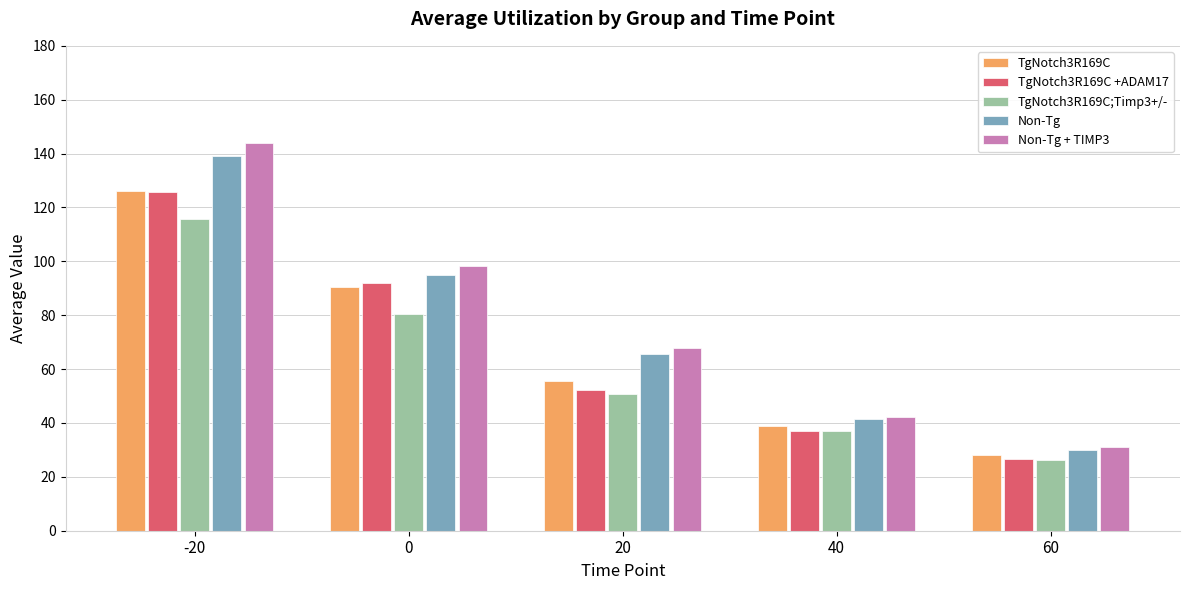

Rank the categories by TgNotch3R169C;Timp3+/- value from highest to lowest.

-20, 0, 20, 40, 60